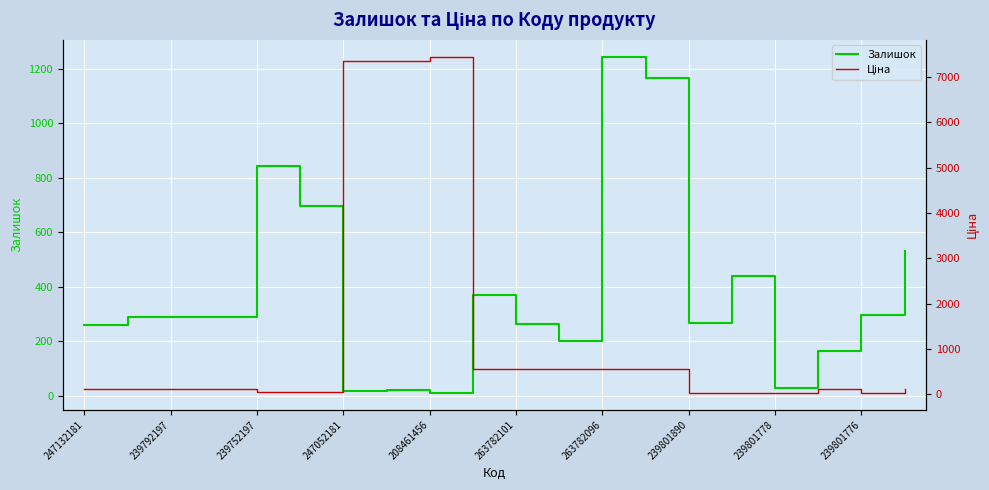

What is the minimum value shown in the chart?

11.0